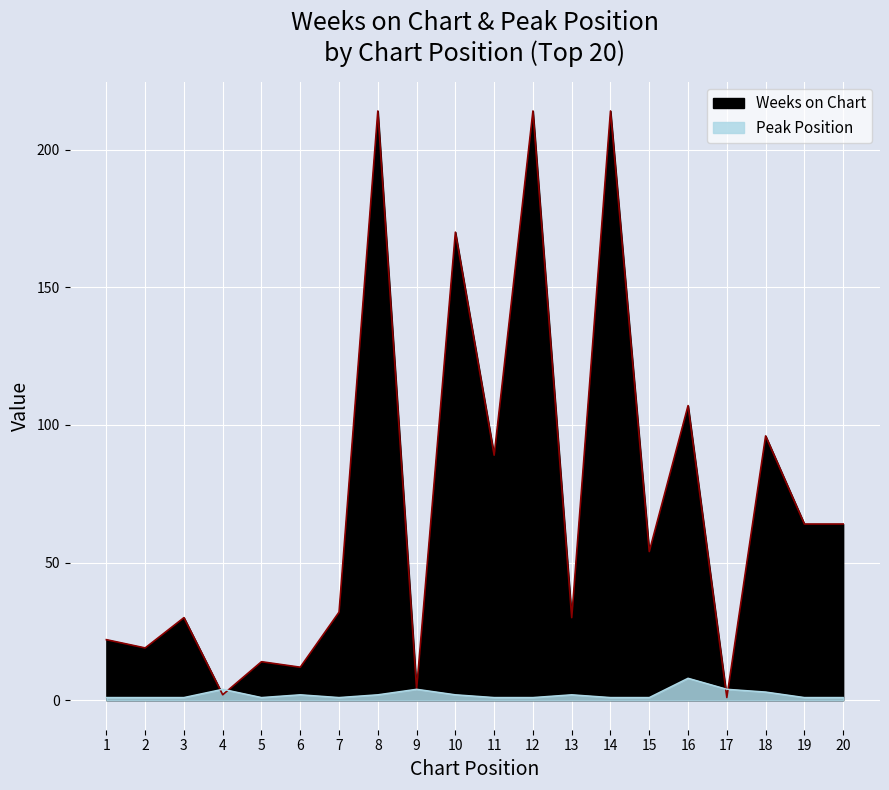

What is the value of the Peak Position point at the 3rd from the left?

1